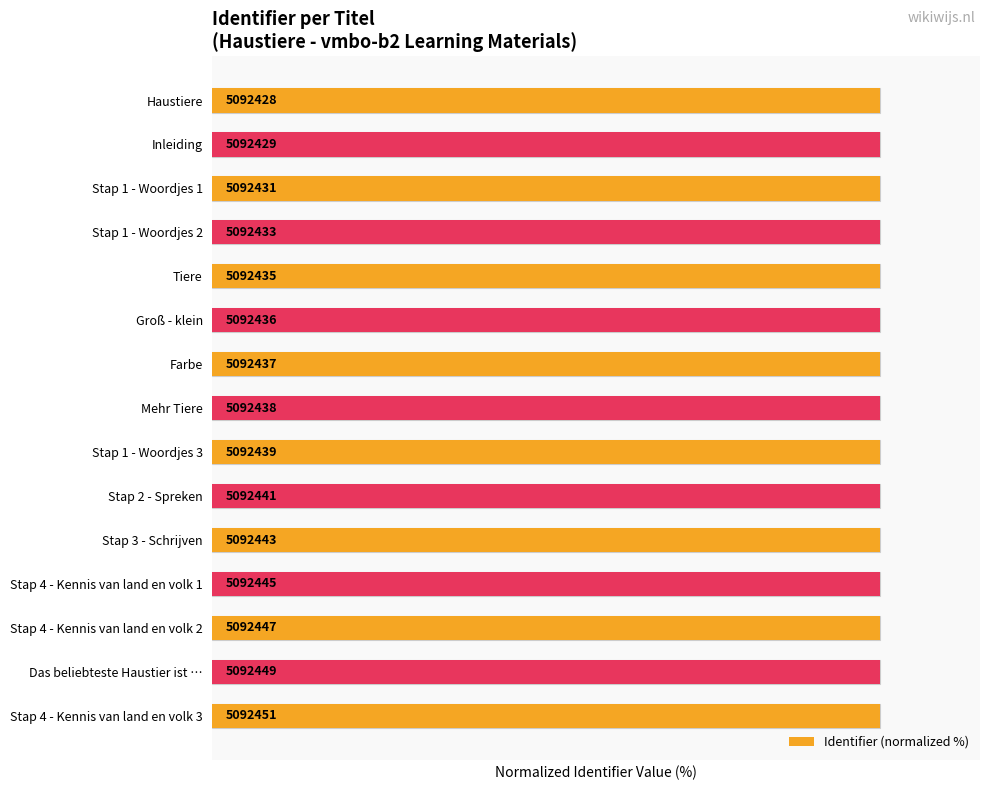

Reading left to right, transcribe all the data shown in this chart.

100.0	100.0	100.0	100.0	100.0	100.0	100.0	100.0	100.0	100.0	100.0	100.0	100.0	100.0	100.0